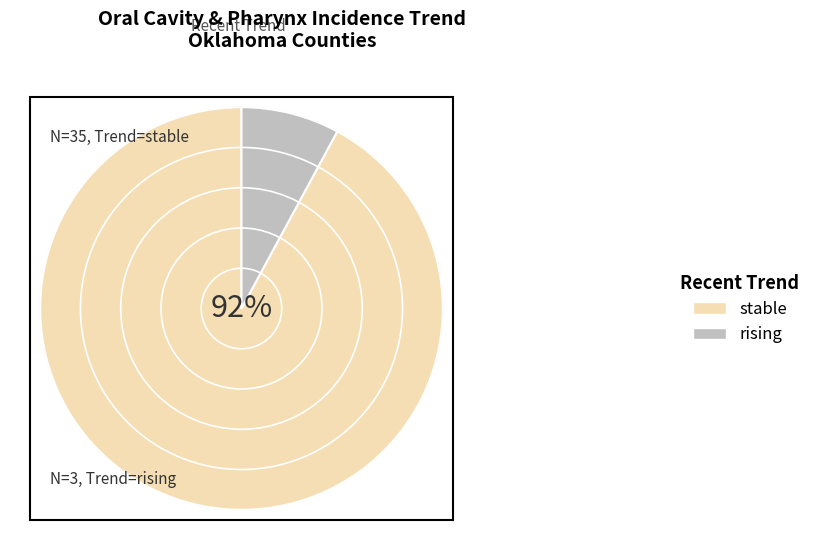

Approximately how many times larger is the value at rising compared to stable?

0.1